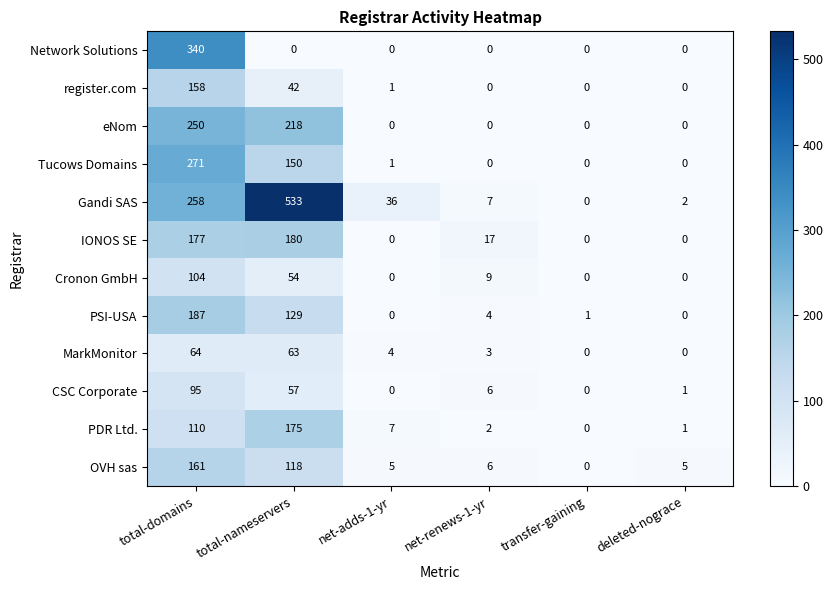

What is the highest value of the OVH sas series?

161